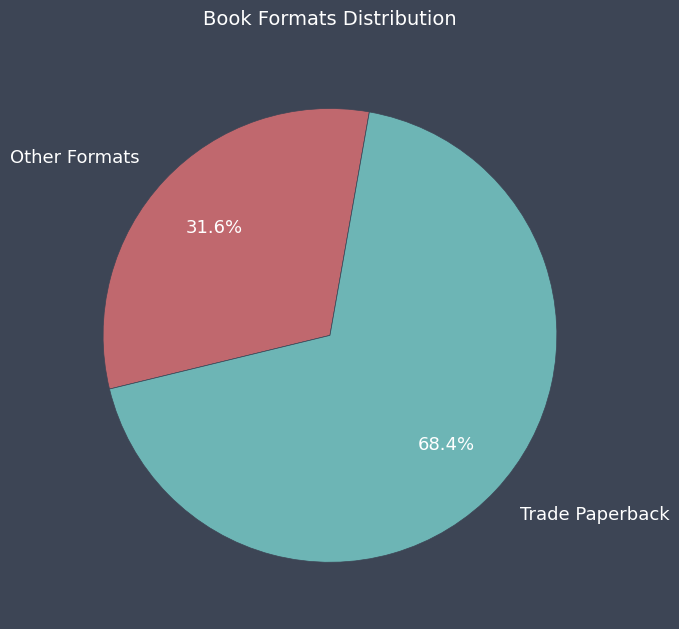

Does any single category account for the majority?

Yes